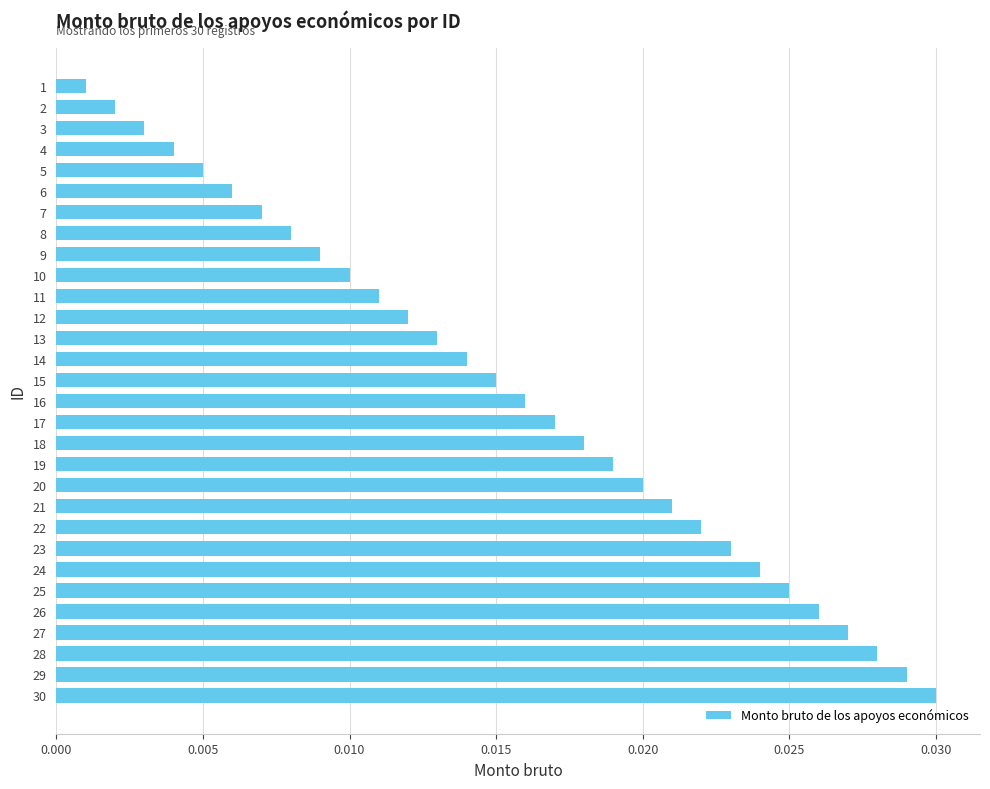

Which label corresponds to the largest value in the chart?

30